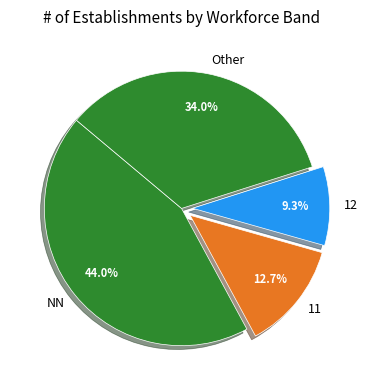

What percentage is NOT represented by NN?

56.0%